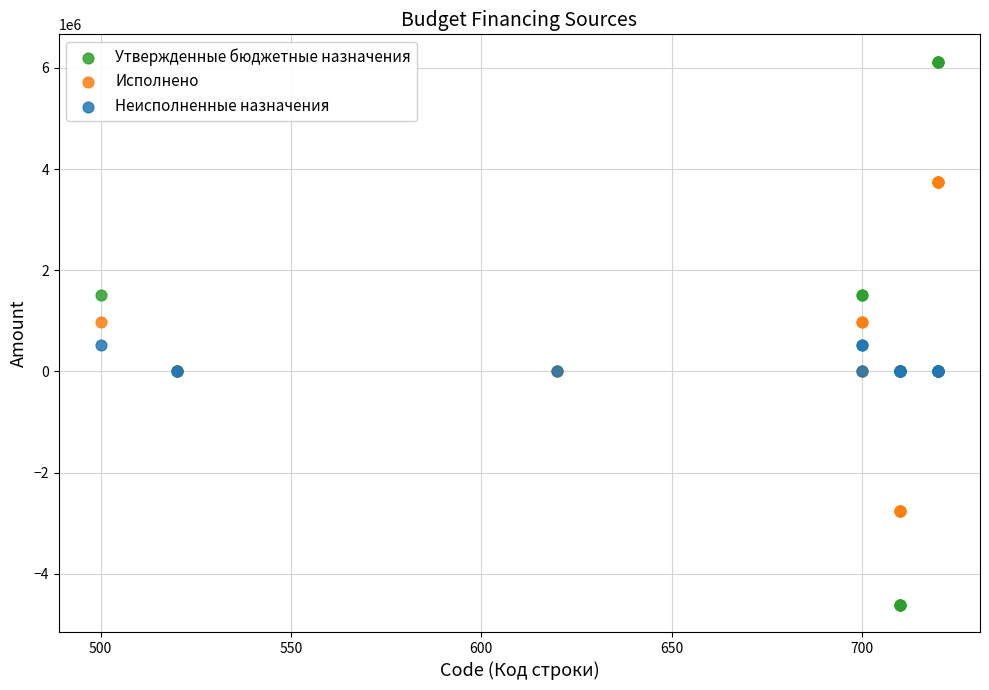

Which series contains the highest Y value?

Утвержденные бюджетные назначения